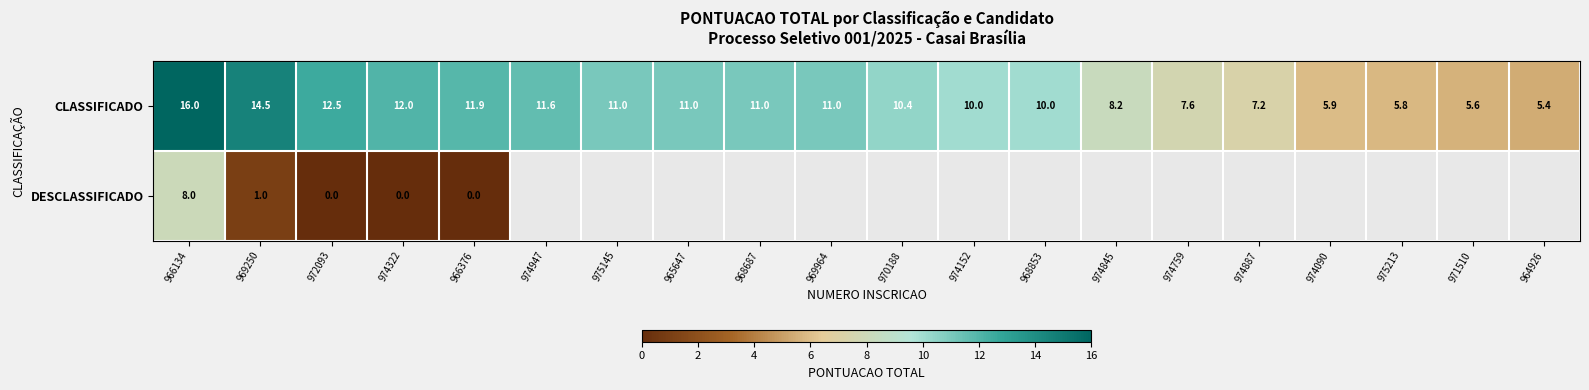

Is the value of DESCLASSIFICADO at 974322 greater than the value of CLASSIFICADO at 974887?

No